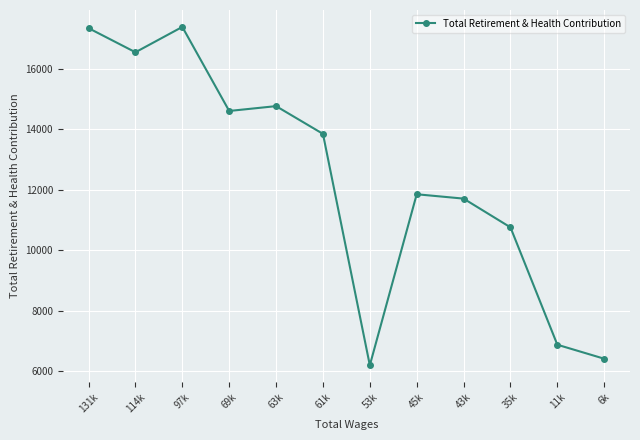

Which category has the lowest value across all series?

53k